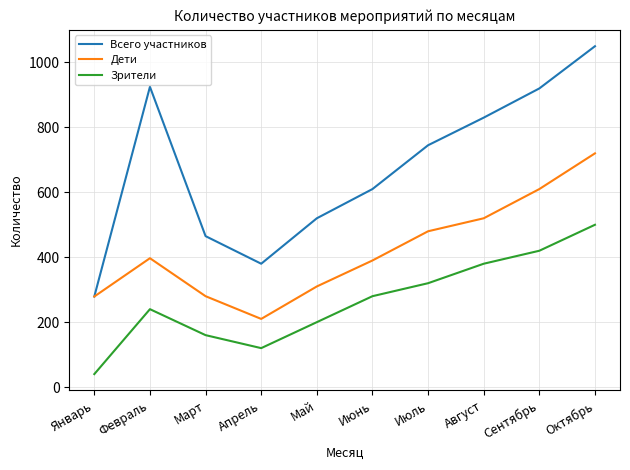

True or false: Всего участников has a value of 1396 at Октябрь.

False